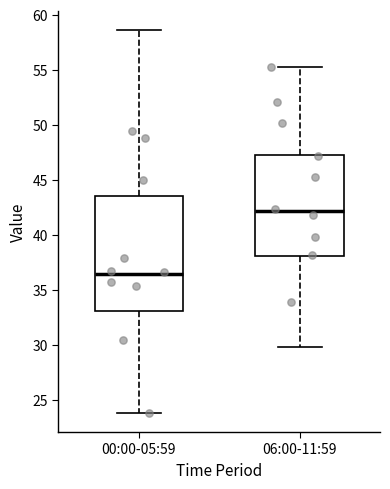

Reading left to right, transcribe this box plot: for each box, give where its median line is, the range the box spans, and where its two whiskers end, as read against the y-axis. The values are not printed on the chart, so give them approximately, as read against the axis.

00:00-05:59: median 36.5, box 33.0 to 43.5, whiskers 24.0 to 58.5
06:00-11:59: median 42.0, box 38.0 to 47.5, whiskers 30.0 to 55.5